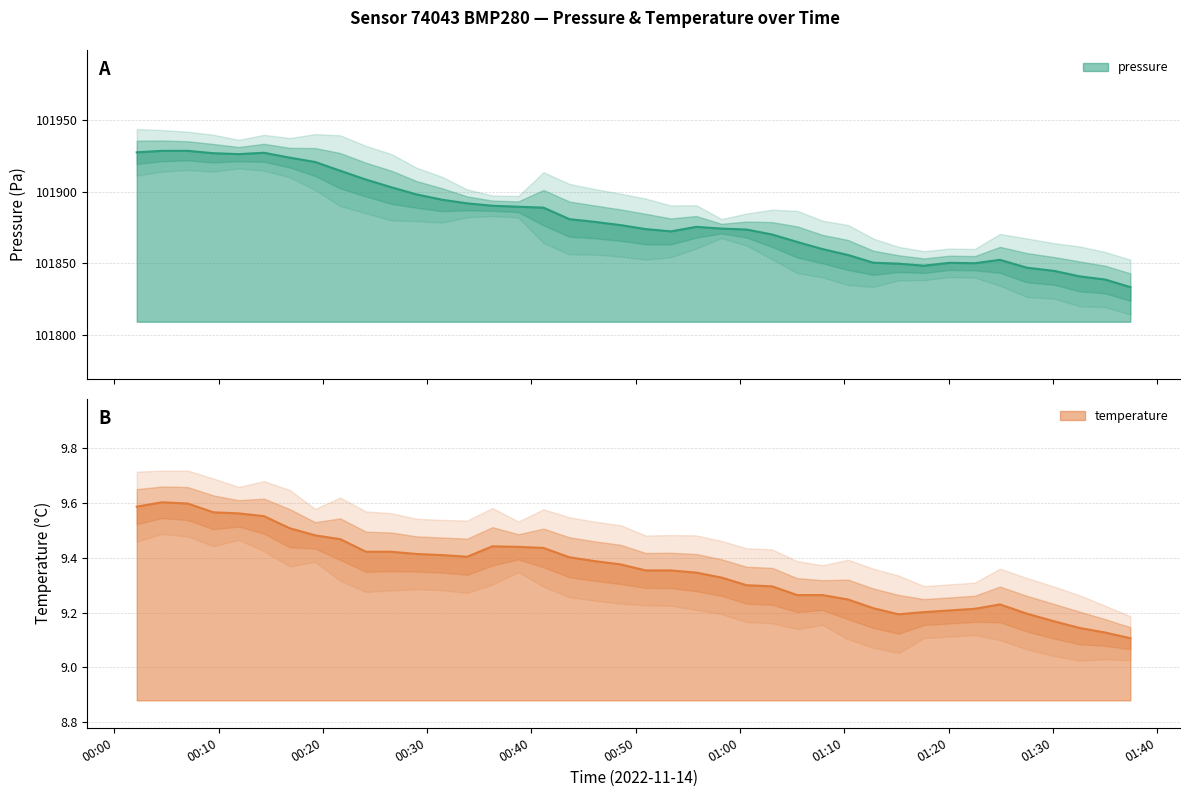

Does the chart have visible grid lines?

Yes